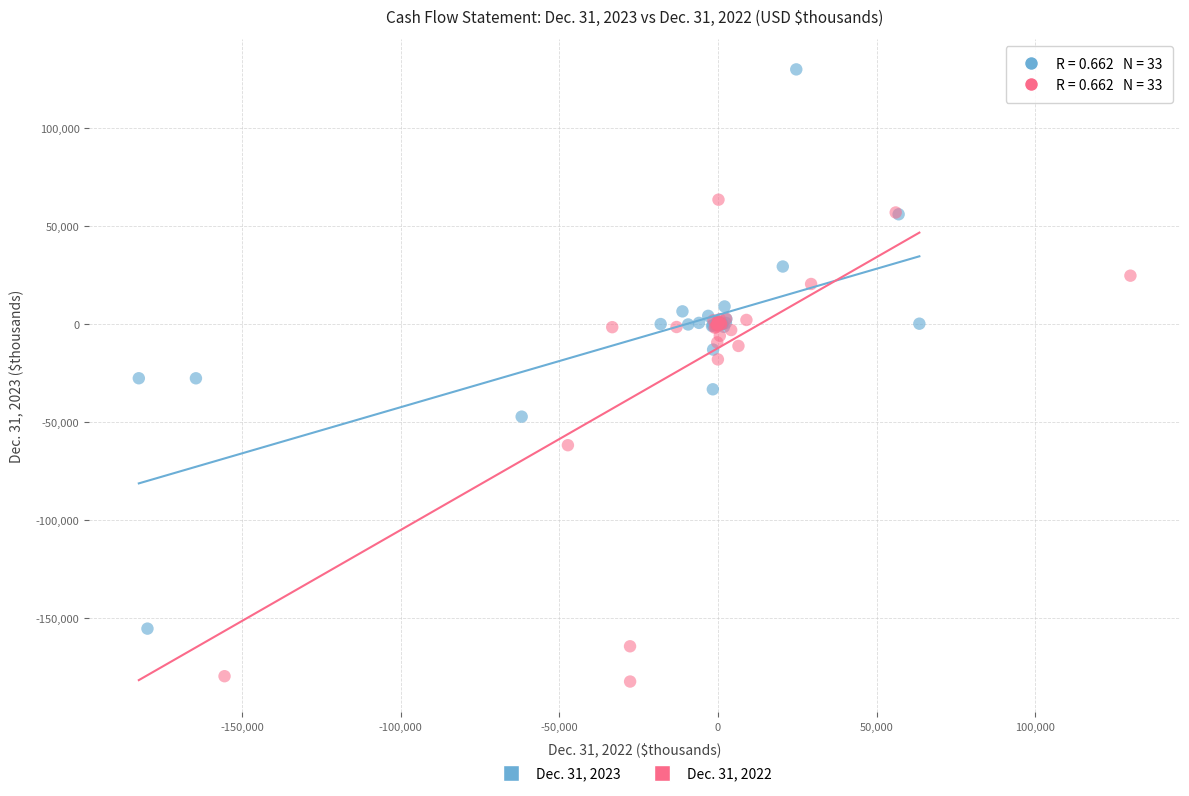

Which series contains the highest Y value?

Dec. 31, 2023